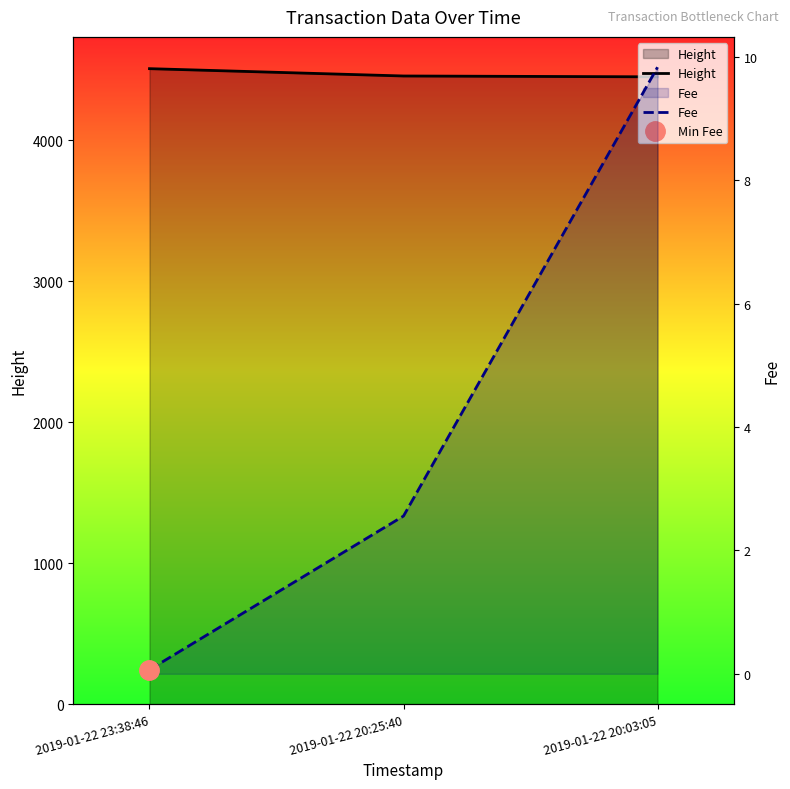

Which category has the lowest value in the Fee series?

2019-01-22 23:38:46